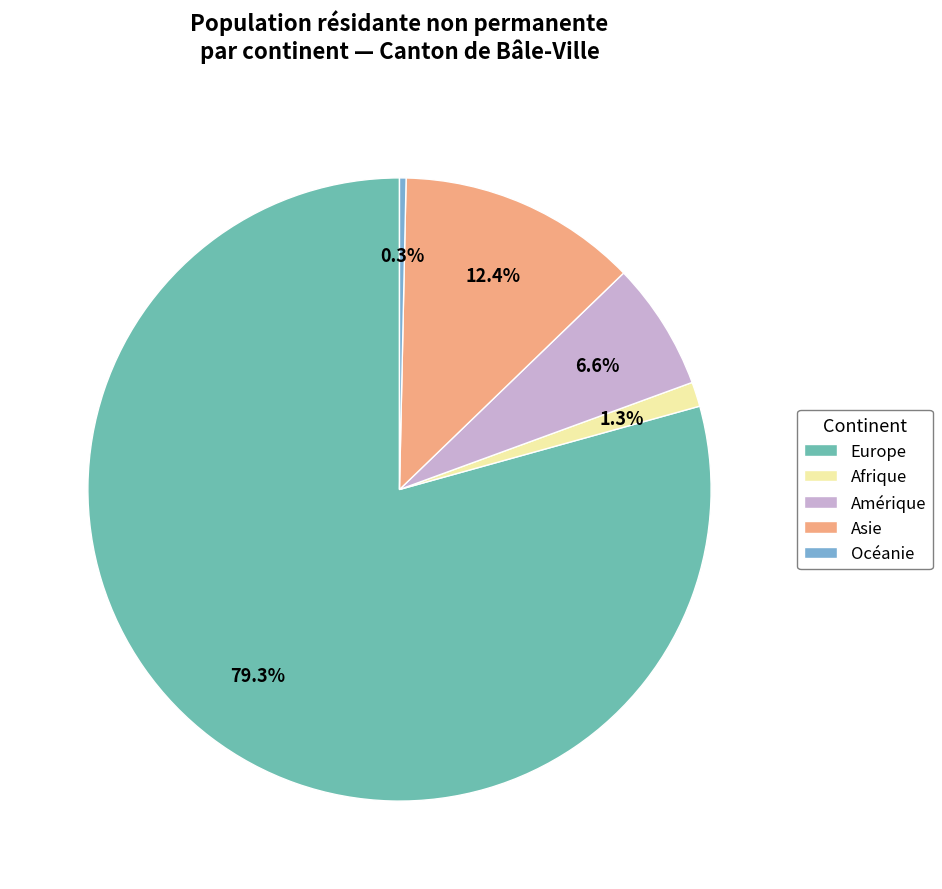

Which category has the biggest portion of the pie?

Europe